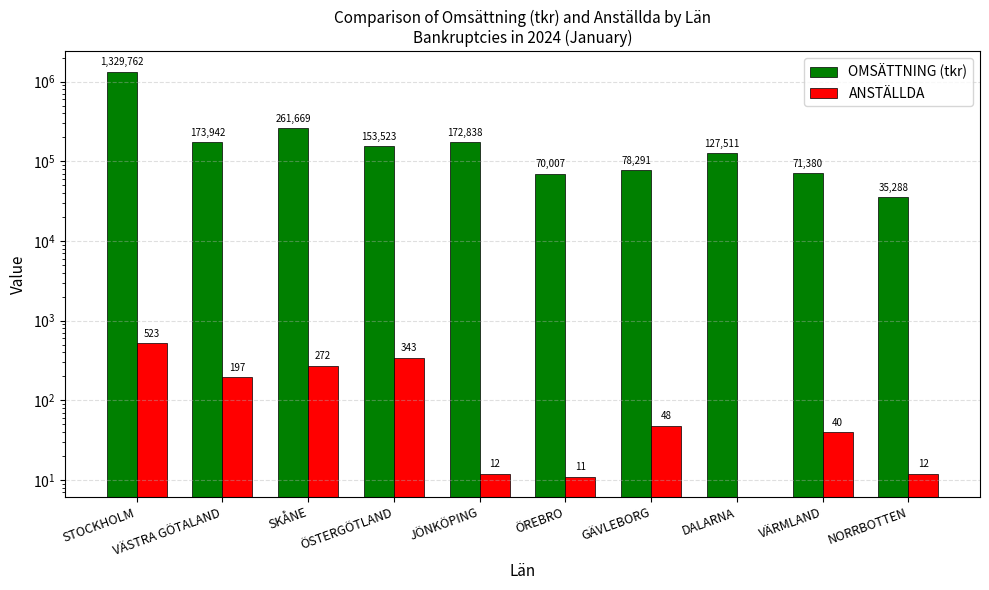

Reading right to left, list all the values displayed in this chart.

OMSÄTTNING (tkr): 35288	71380	127511	78291	70007	172838	153523	261669	173942	1329762
ANSTÄLLDA: 12	40	0	48	11	12	343	272	197	523